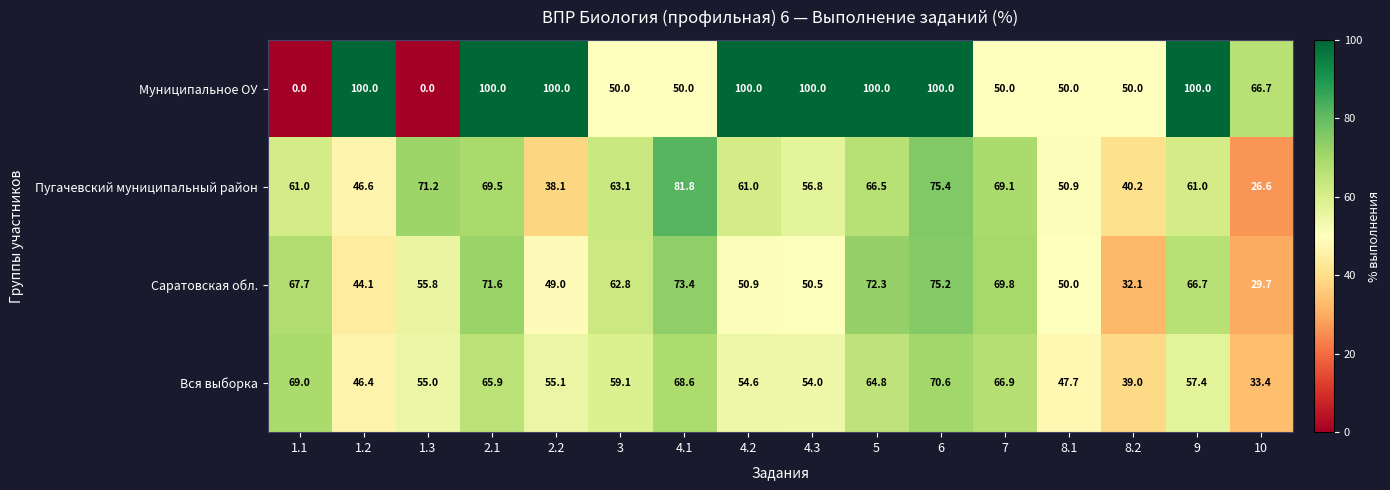

What is the spread (max minus min) of values at 1.1?

69.0